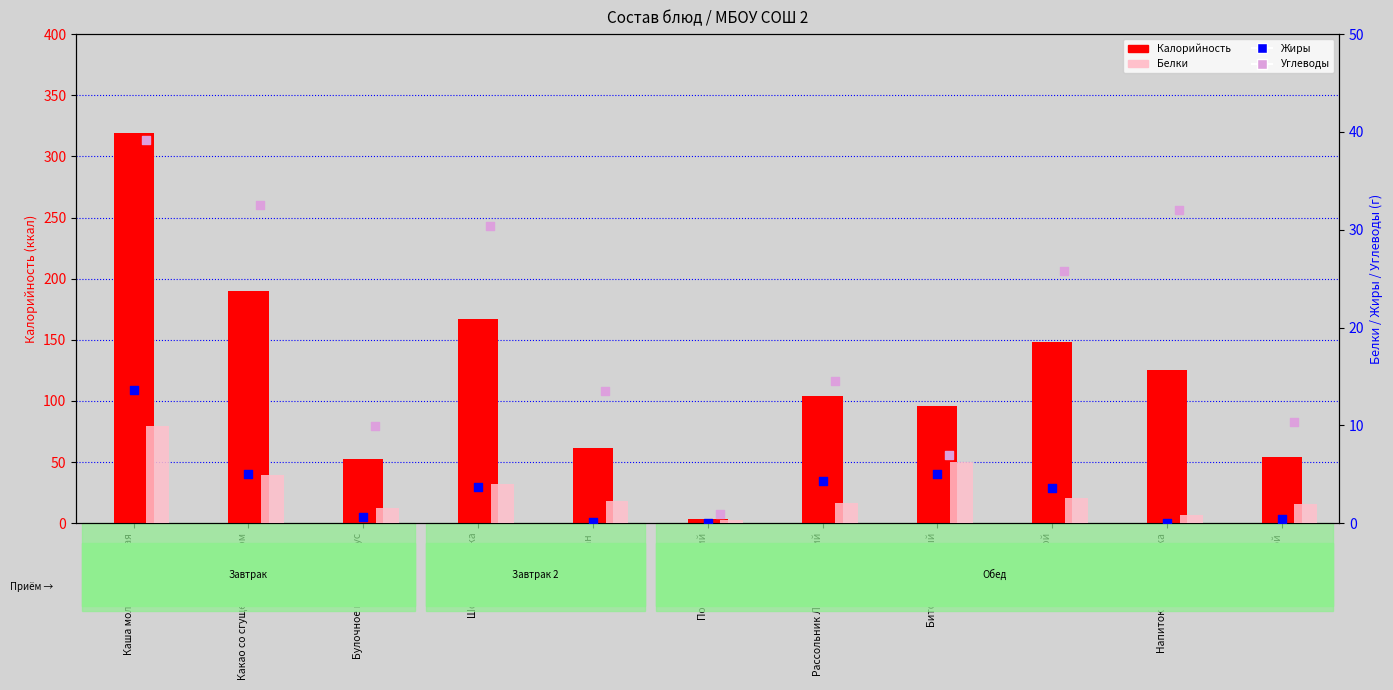

Is the value of Углеводы at Каша молочная пшеная greater than the value of Жиры at Рассольник Ленинградский?

Yes